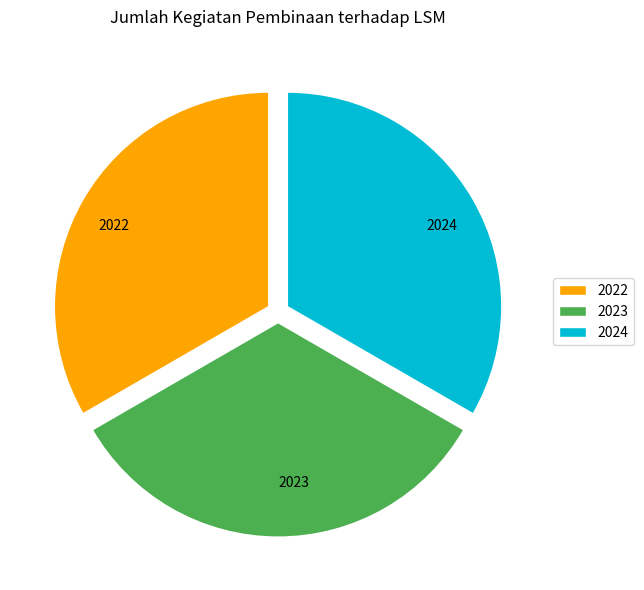

Is it true that 2023 is 33% of the pie?

True